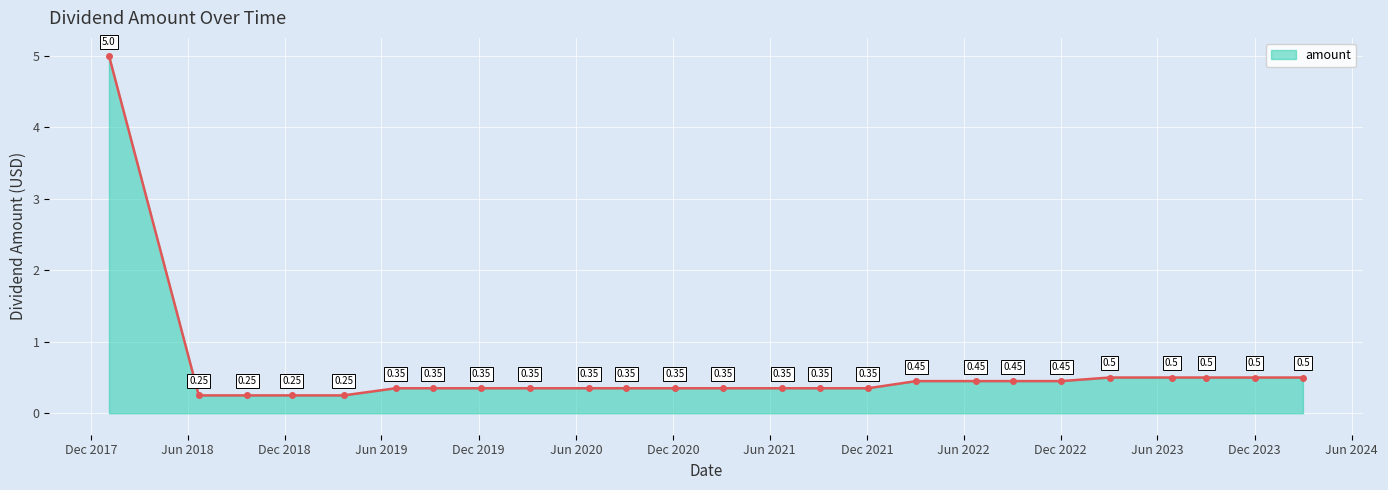

What is the average value?

0.6